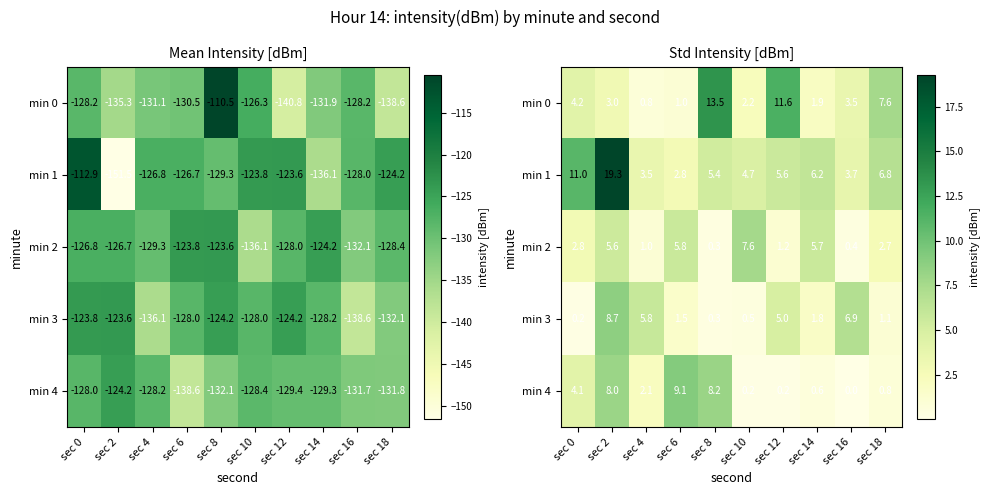

Between sec 12 and sec 14, which is larger?

sec 12